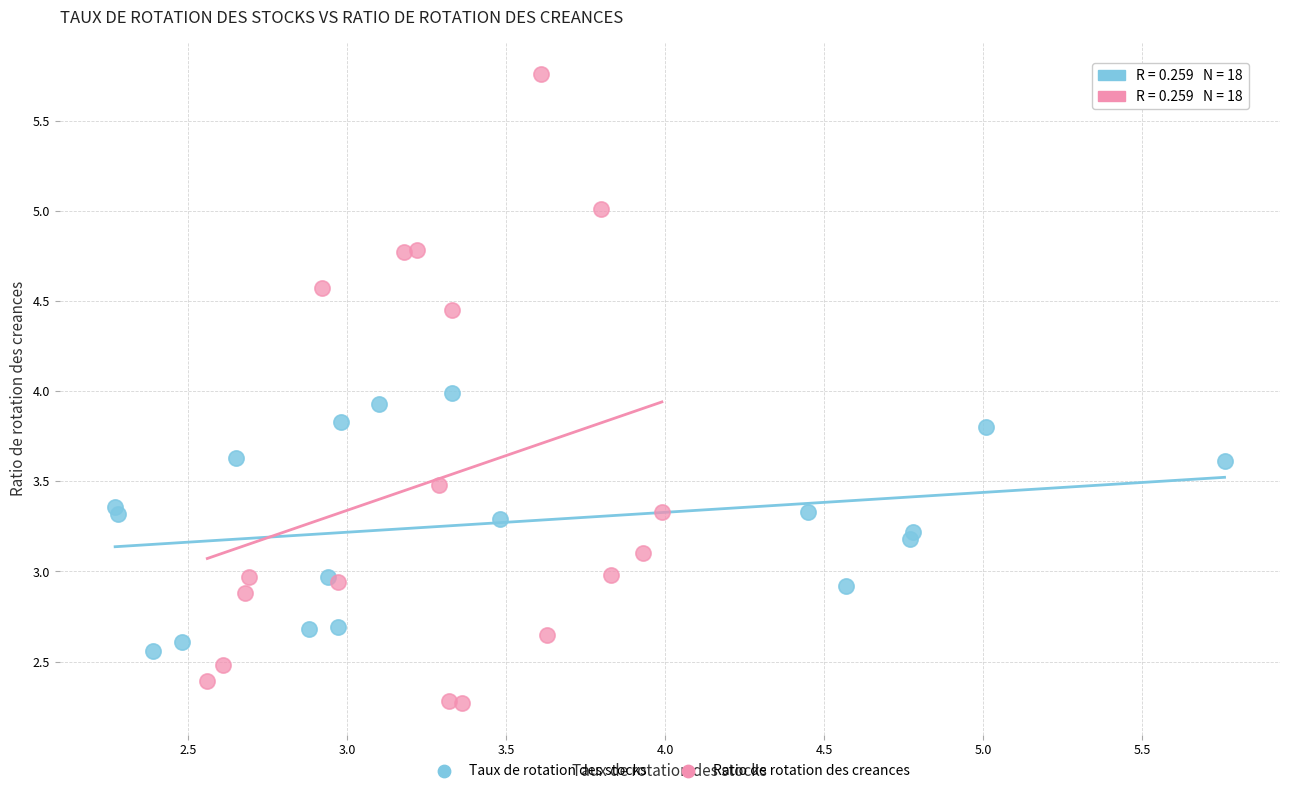

Which series contains the lowest Y value?

Ratio de rotation des creances